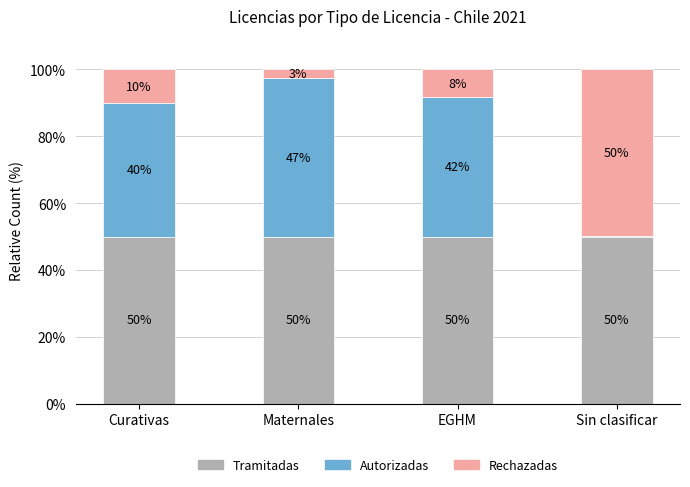

Does the chart contain stacked bars?

Yes